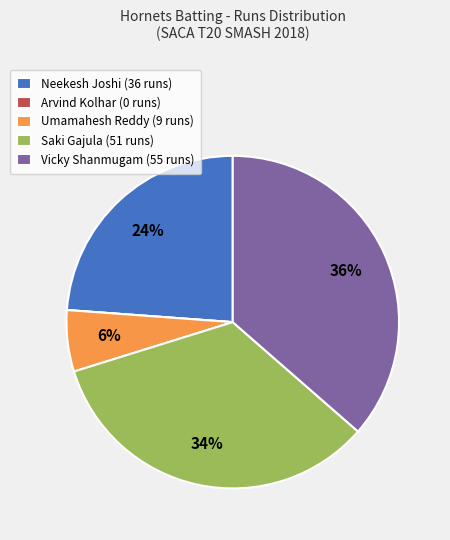

Is there any slice that represents more than half of the pie?

No